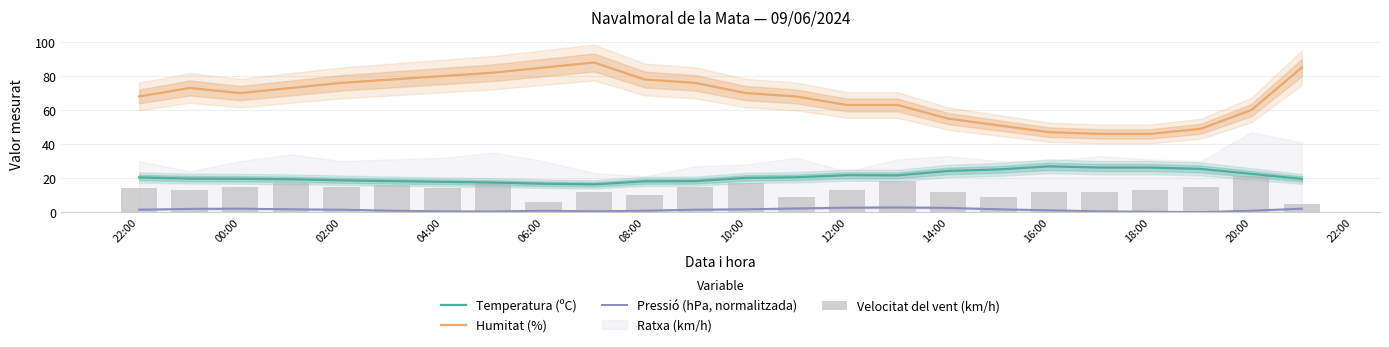

What is the sum of all Pressió (hPa, normalitzada) values?

31.9